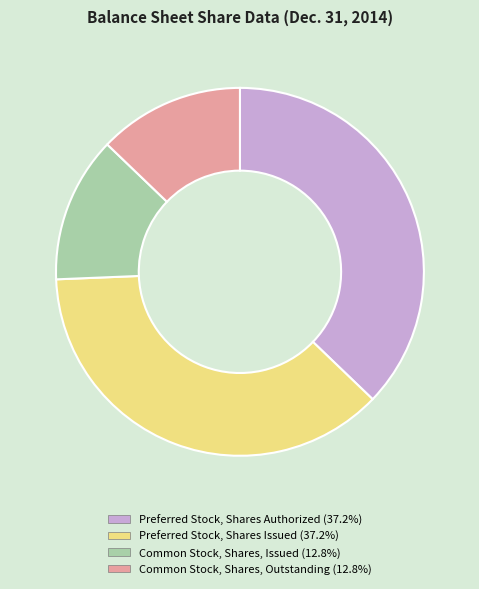

True or false: Common Stock, Shares, Outstanding accounts for 7% of the total.

False